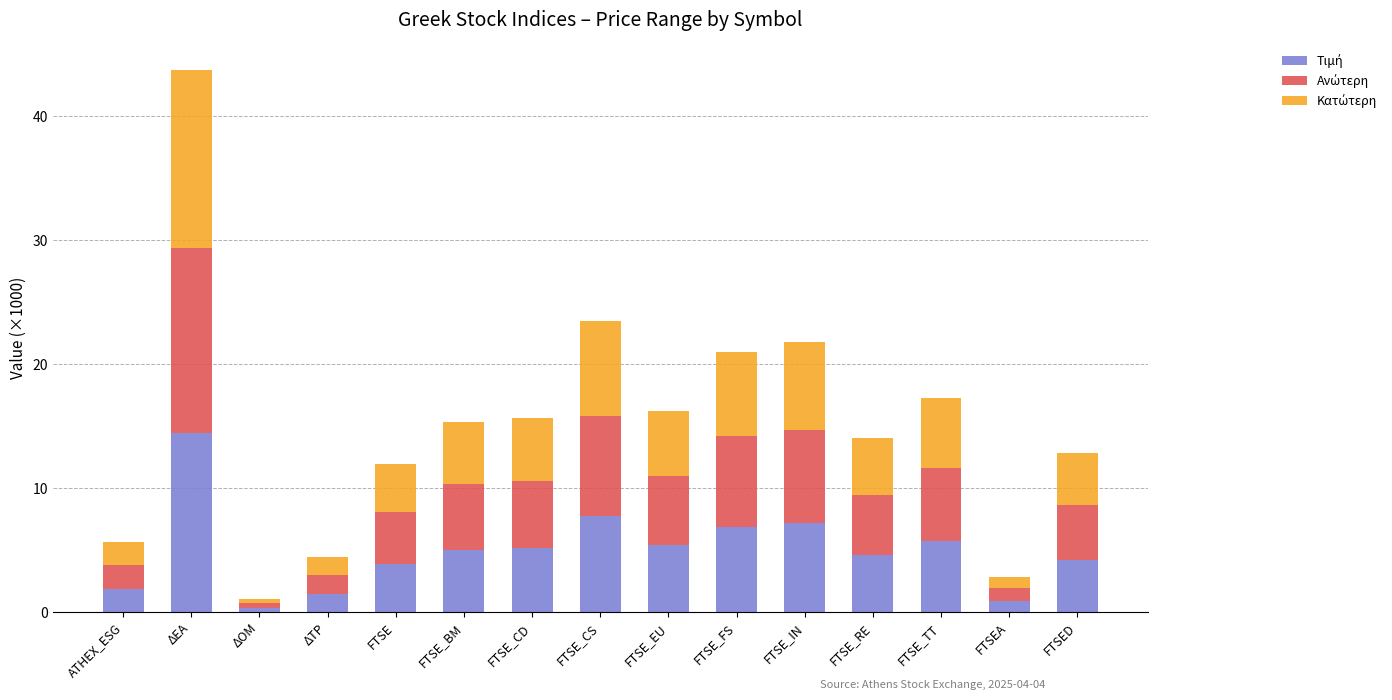

What is the total value across all series at ΔΕΑ?

43.8